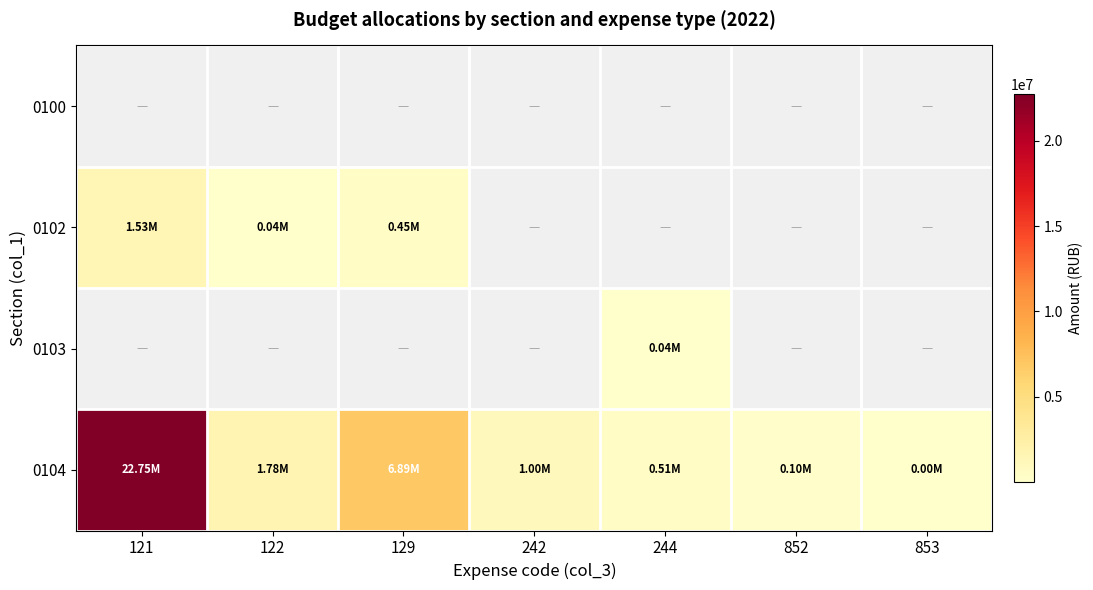

What is the maximum value shown in the chart?

22752315.2